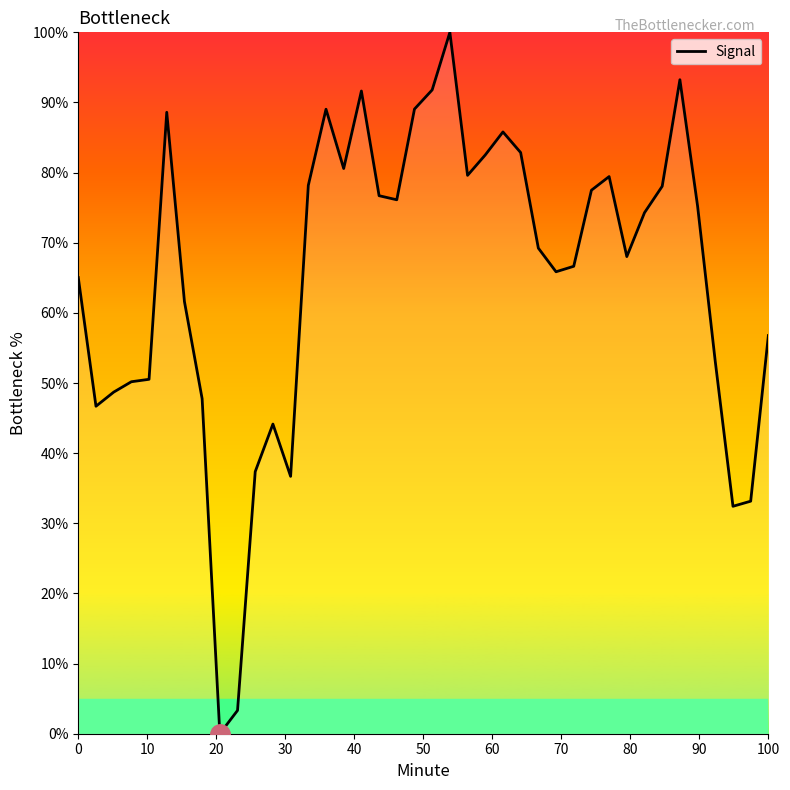

What is the greatest value displayed?

100.0